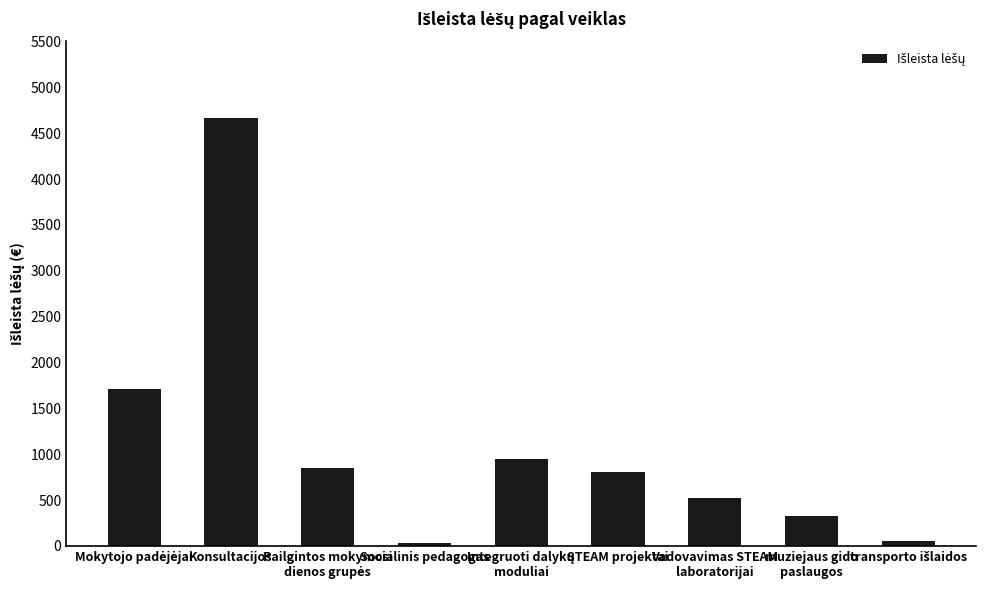

True or false: the data shows 4660.7 at Konsultacijos.

True